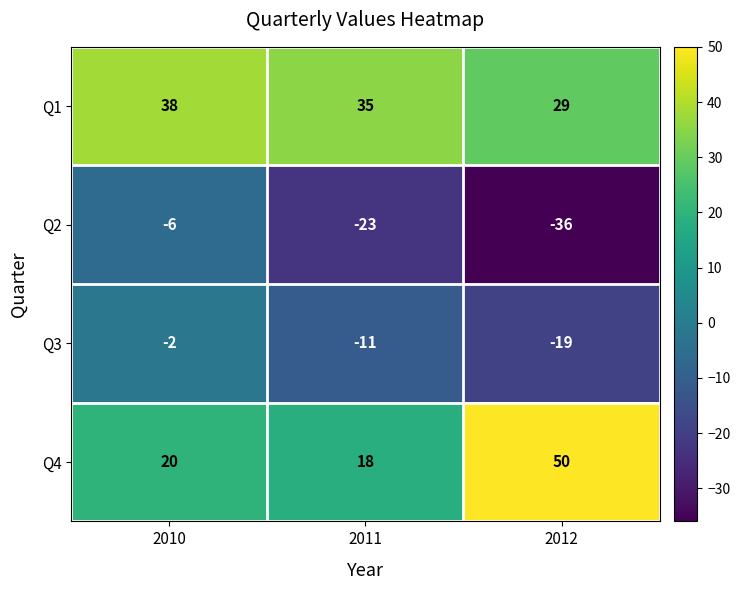

Reading left to right, what are all the values shown in this chart?

Q1: 2010=38	2011=35	2012=29
Q2: 2010=-6	2011=-23	2012=-36
Q3: 2010=-2	2011=-11	2012=-19
Q4: 2010=20	2011=18	2012=50